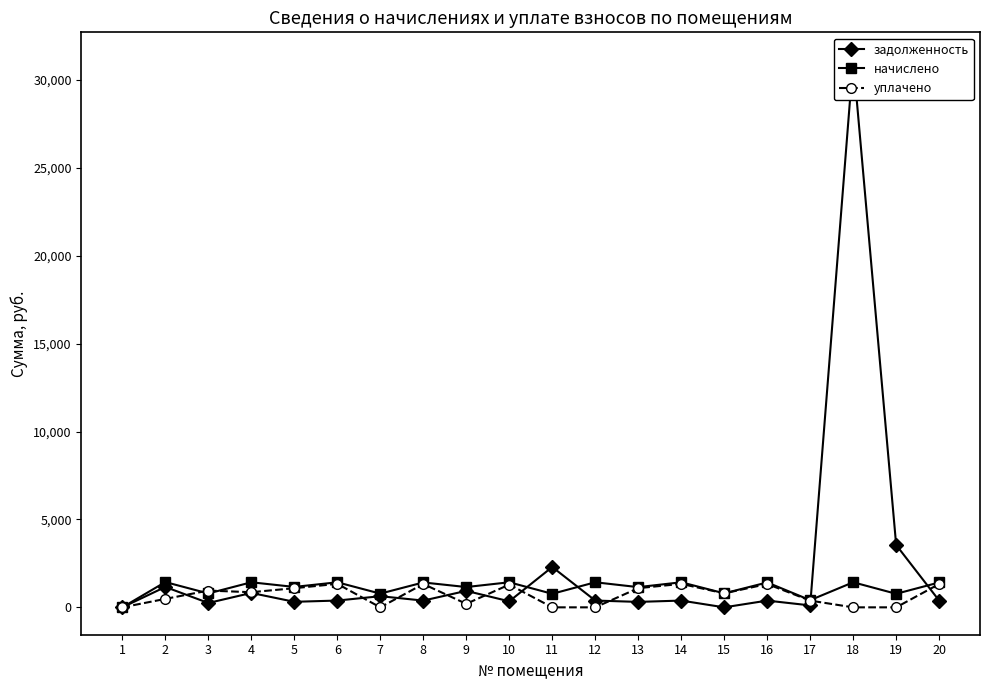

What is the average value of the уплачено series?

690.1